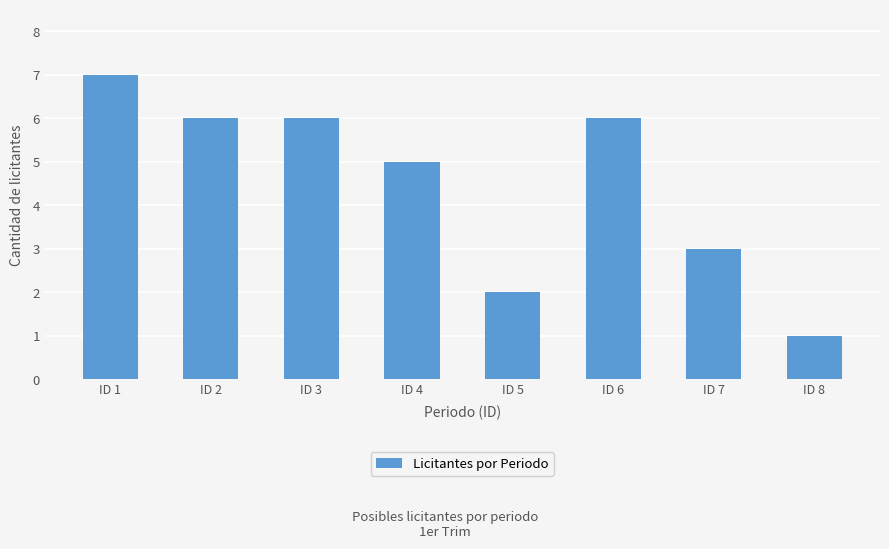

What is the maximum value shown in the chart?

7